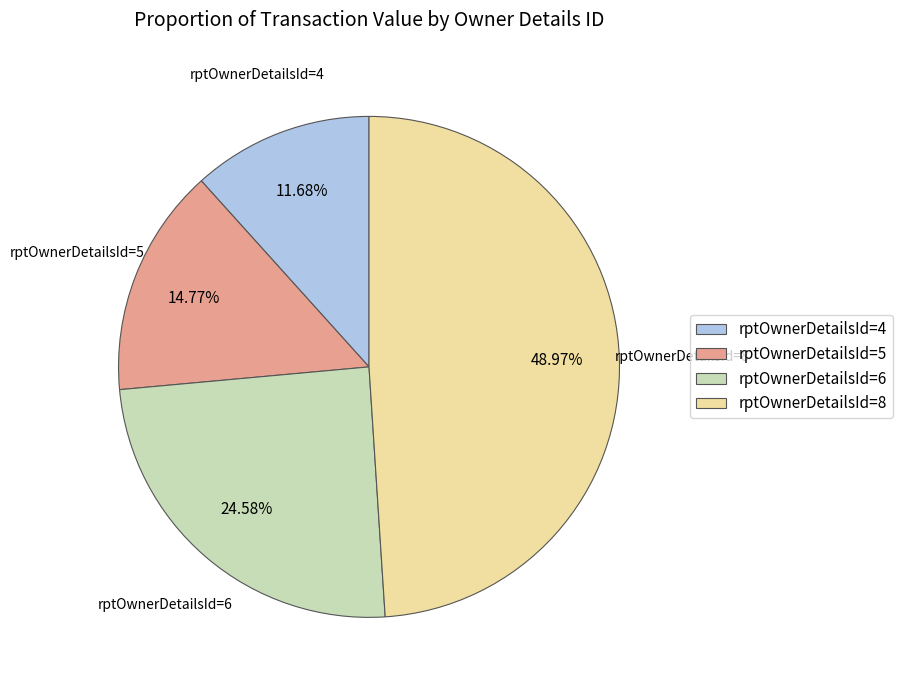

How many segments does this pie chart have?

4